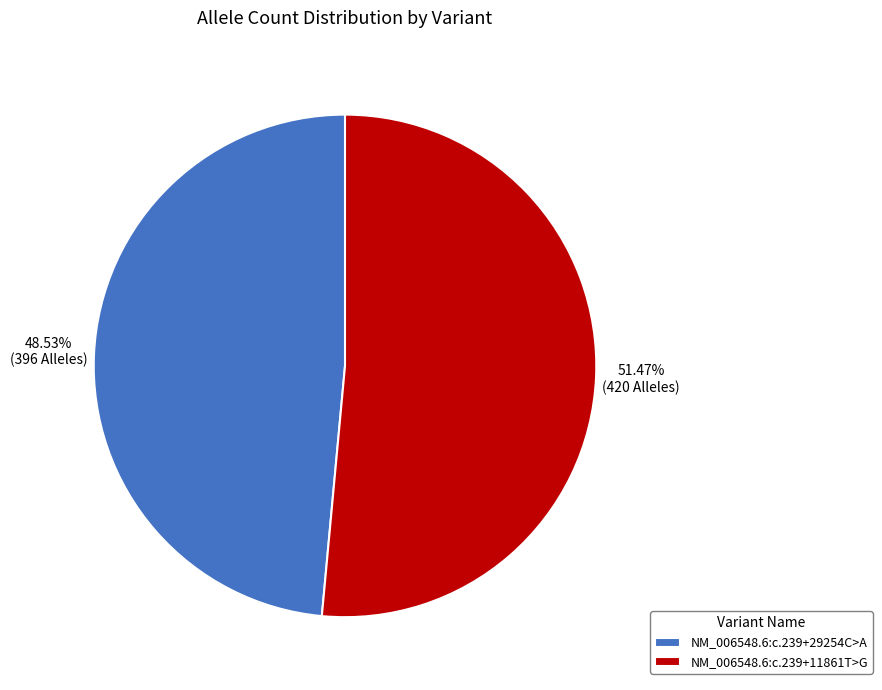

Which has a higher value, NM_006548.6:c.239+29254C>A or NM_006548.6:c.239+11861T>G?

NM_006548.6:c.239+11861T>G